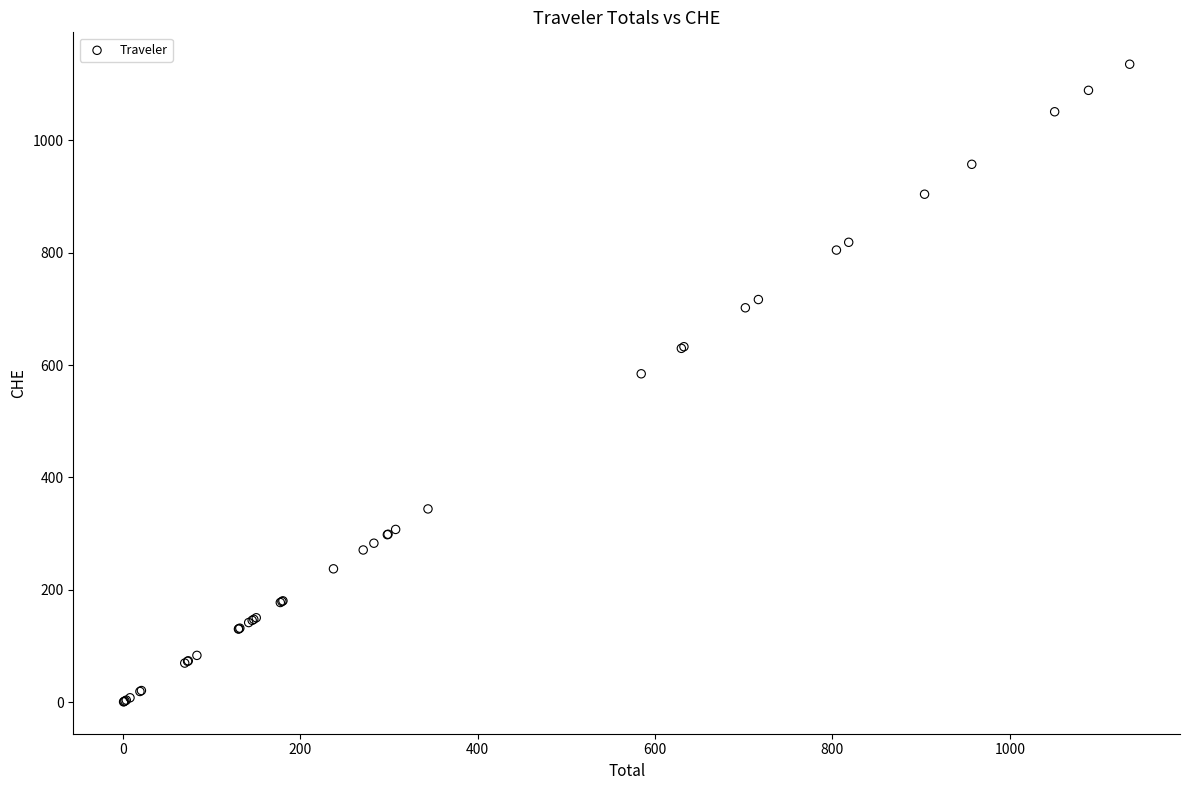

What Y value in the scatter plot is closest to 567?

584.4